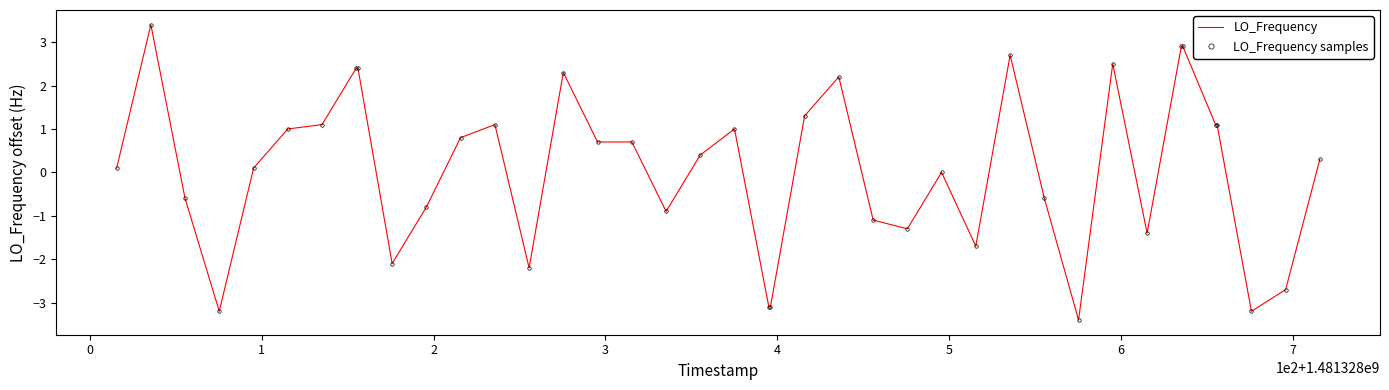

What is the lowest value of the LO_Frequency series?

-3.4